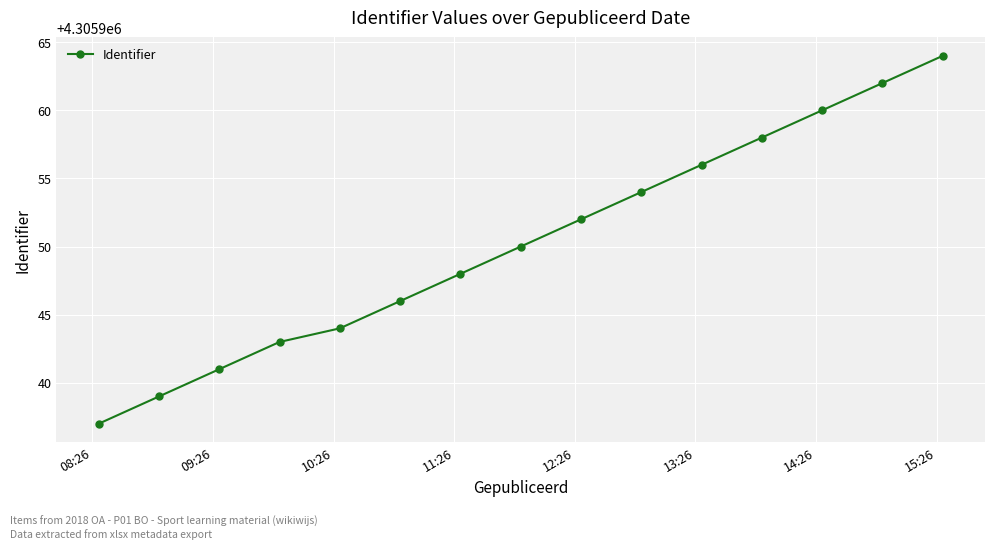

What is the minimum value shown in the chart?

4305937